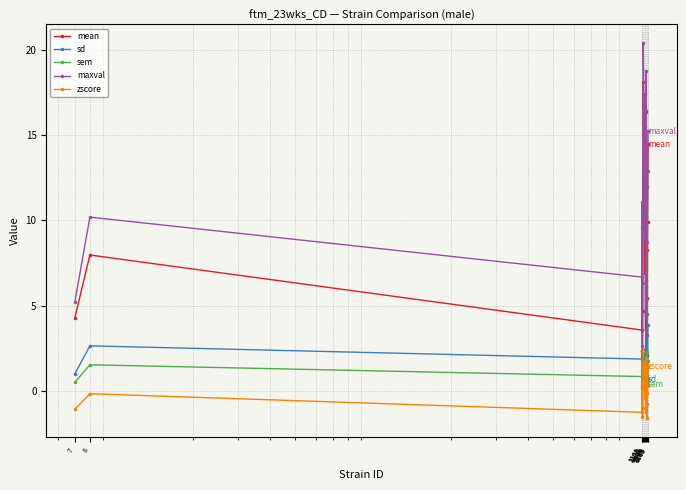

What is the value of the zscore point at the 13th from the left?

1.9